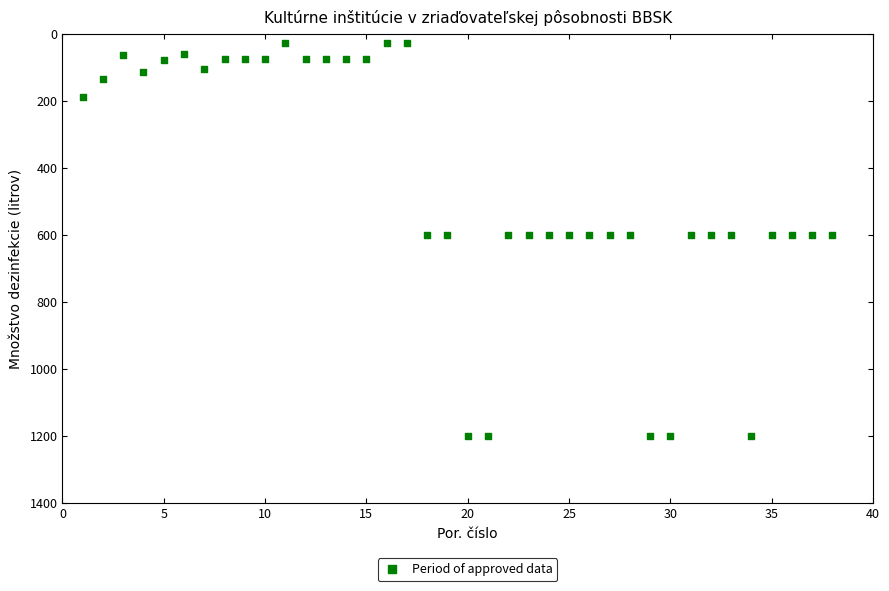

What is the range of Y values (max minus min)?

1173